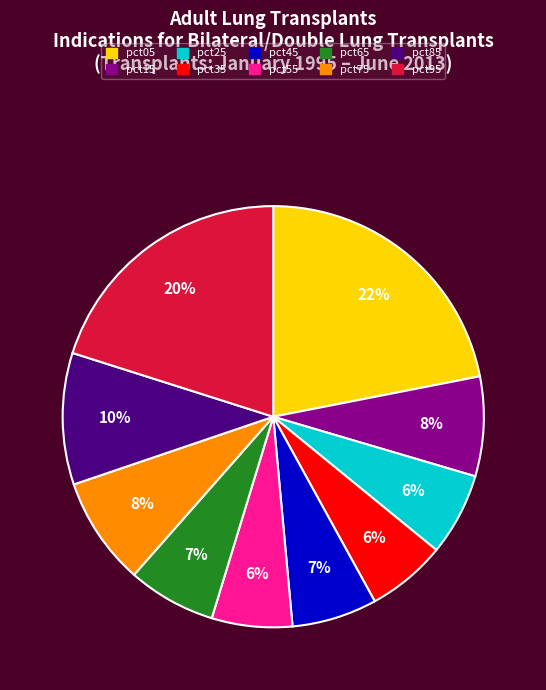

To the nearest percent, what is the difference between the largest and smallest slice percentages?

16%